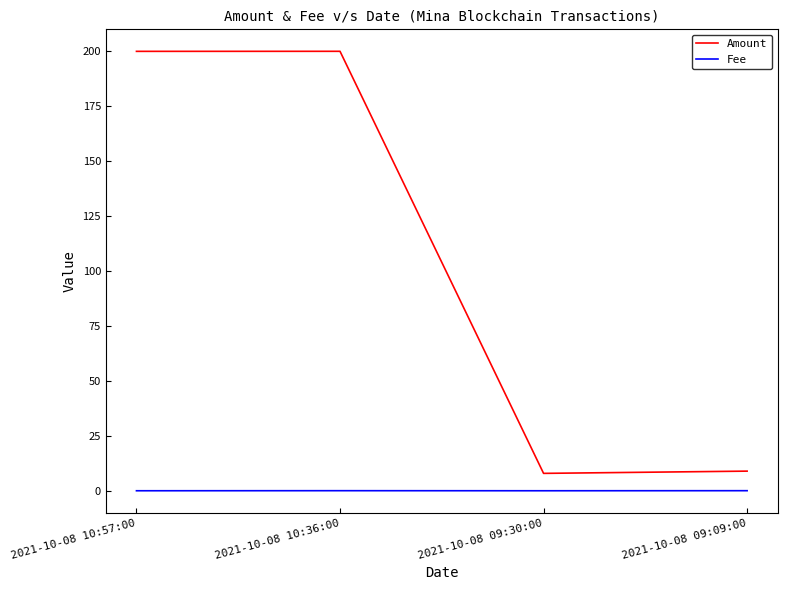

The Amount series shows 66.5 at 2021-10-08 10:57:00. True or false?

False